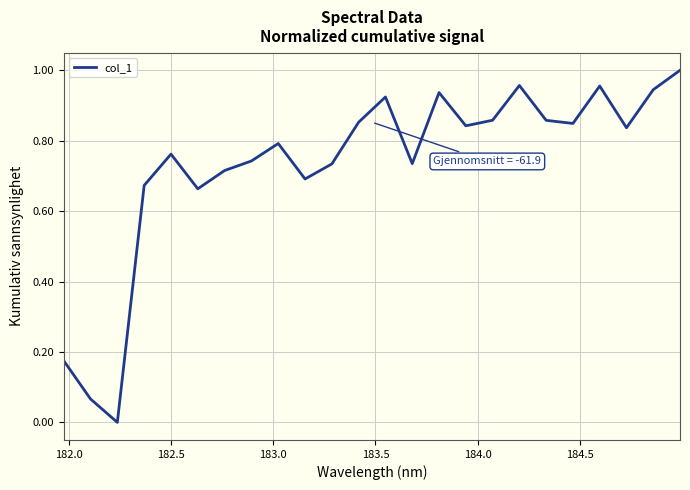

What is the difference between the second highest and minimum values?

1.0